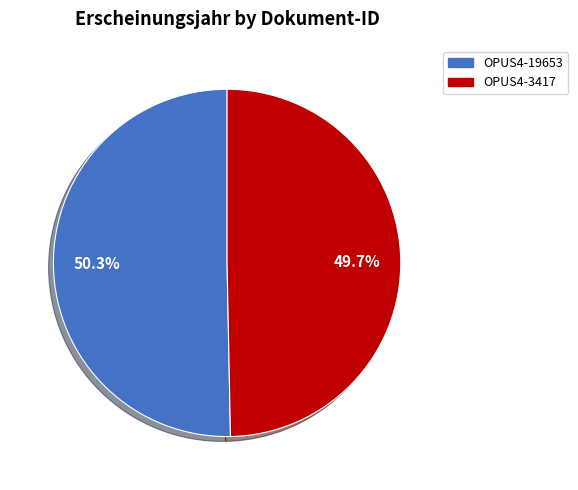

Between OPUS4-19653 and OPUS4-3417, which is larger?

OPUS4-19653